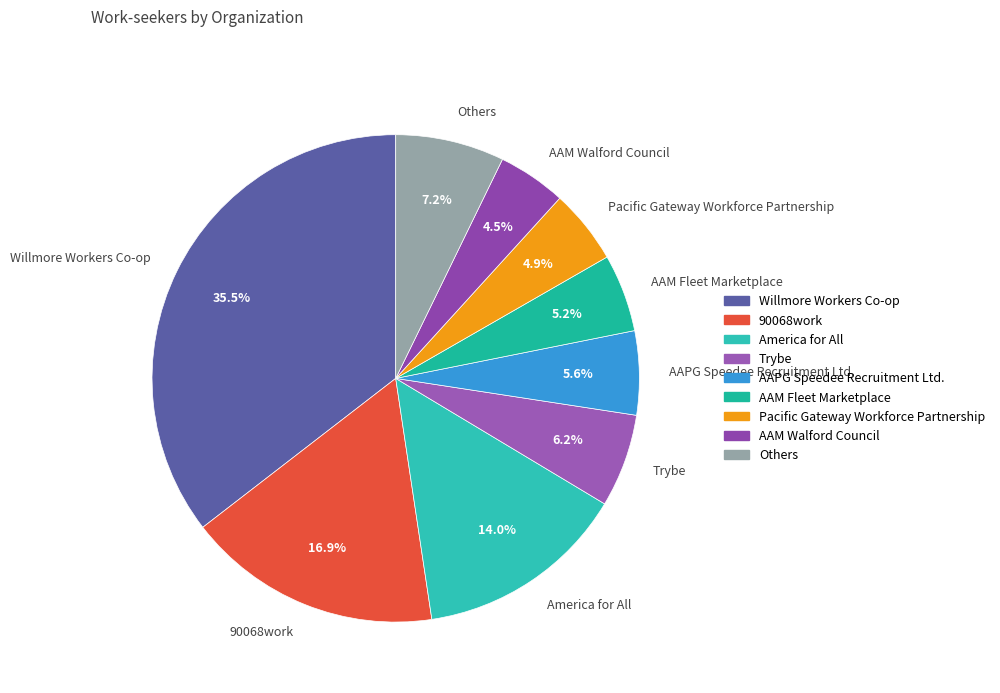

Does Pacific Gateway Workforce Partnership account for over 50% of the chart?

No